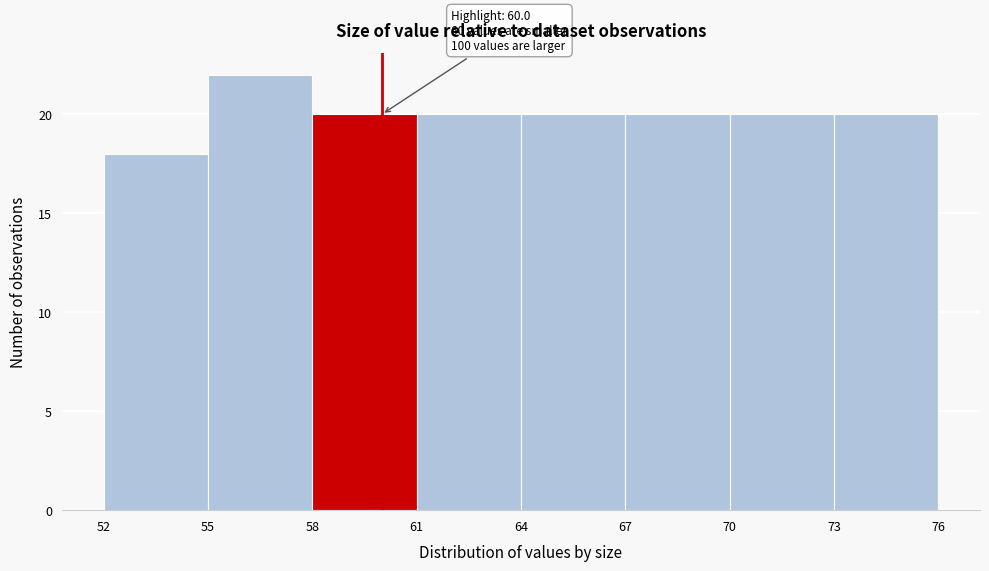

Which range on the x-axis has the tallest bar?

55 to 58